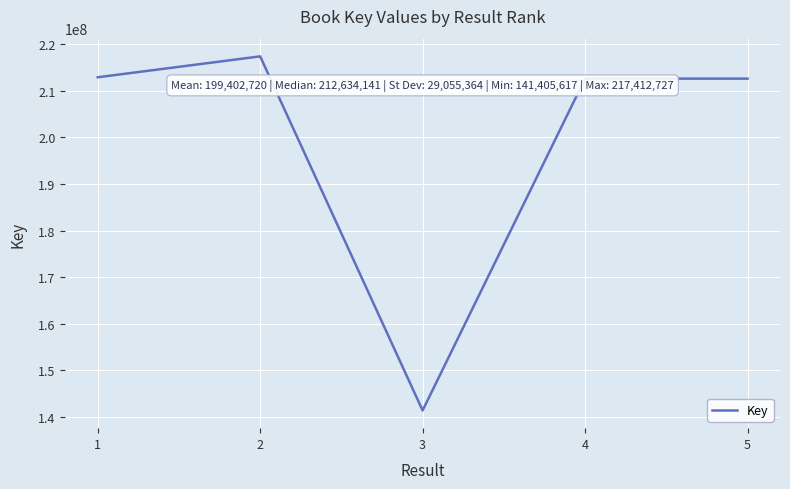

What value does the data have at 3?

141405617